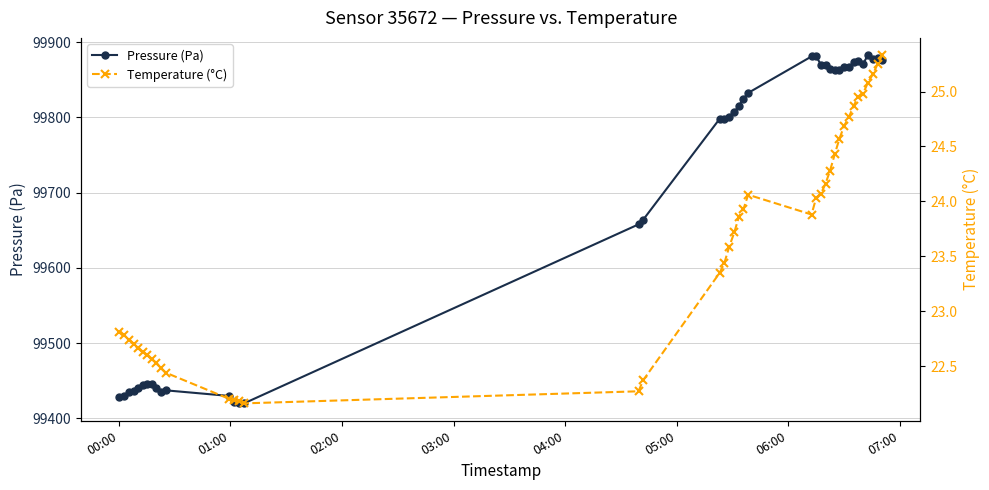

How many interior local valleys does the Pressure (Pa) series have?

7